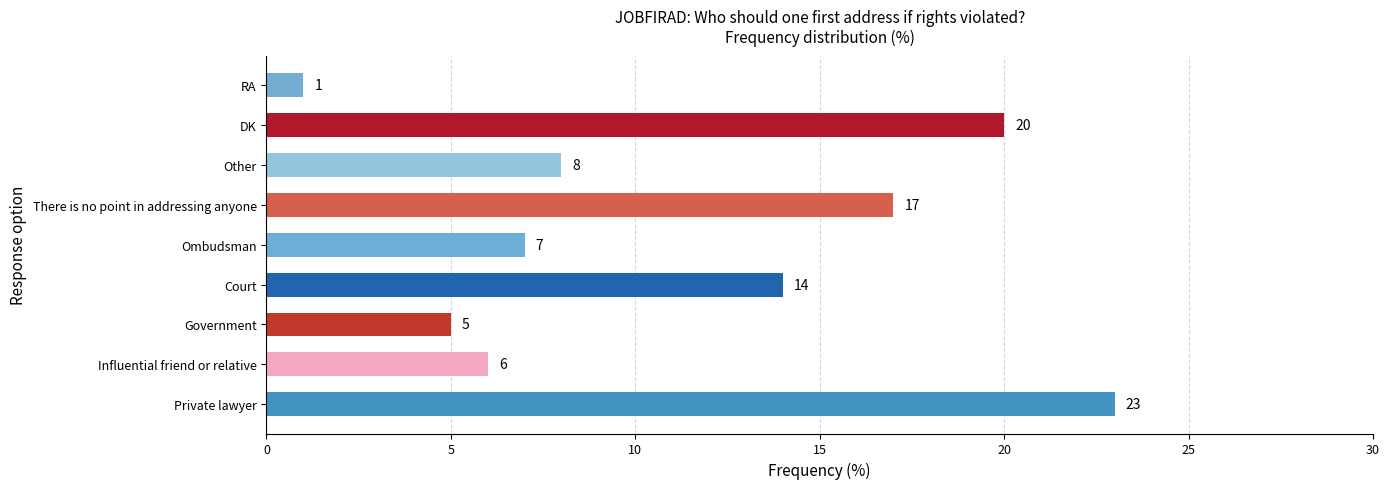

Approximately how many times larger is the value at Private lawyer compared to Other?

2.9